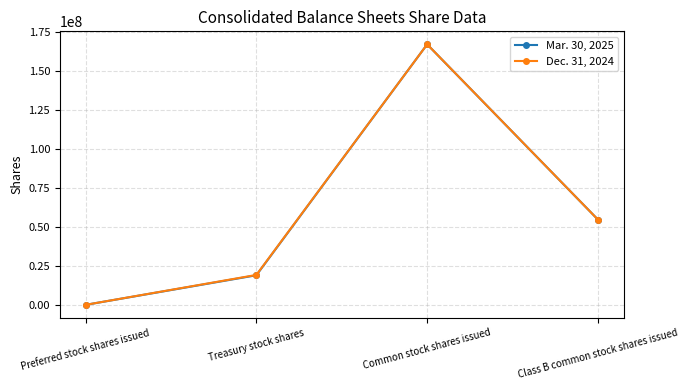

What is the spread (max minus min) of values at Treasury stock shares?

213935